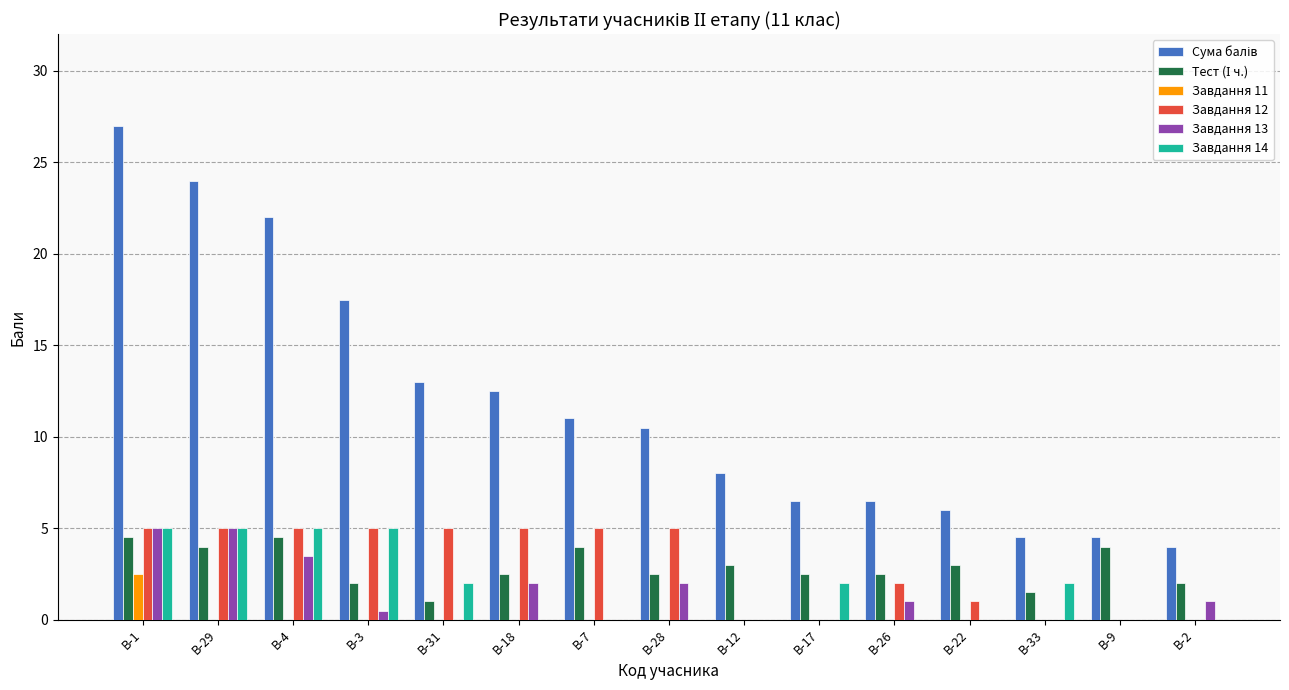

What is the sum of the Завдання 13 values at B-4 and B-29?

8.5